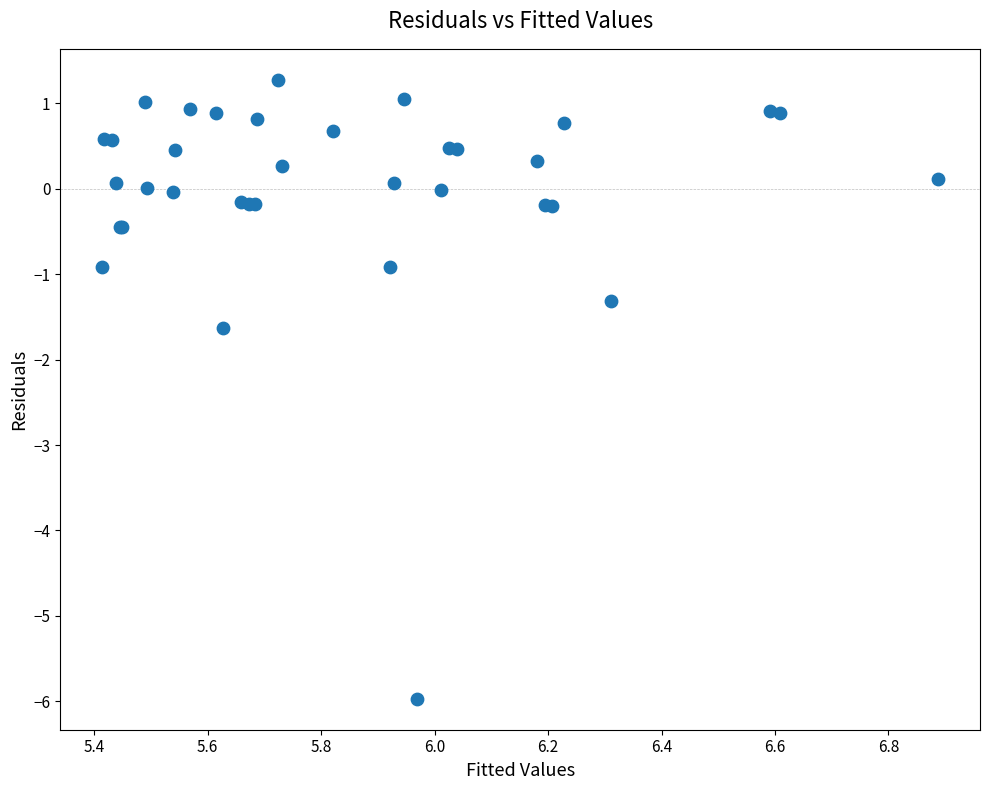

What Y value in the scatter plot is closest to -2?

-1.6